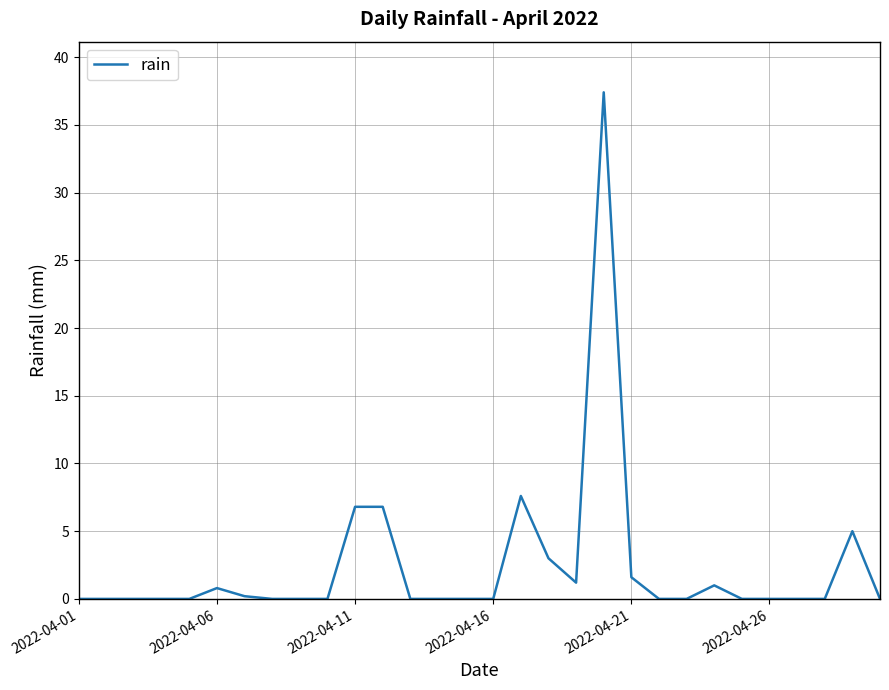

What is the maximum value shown in the chart?

37.4